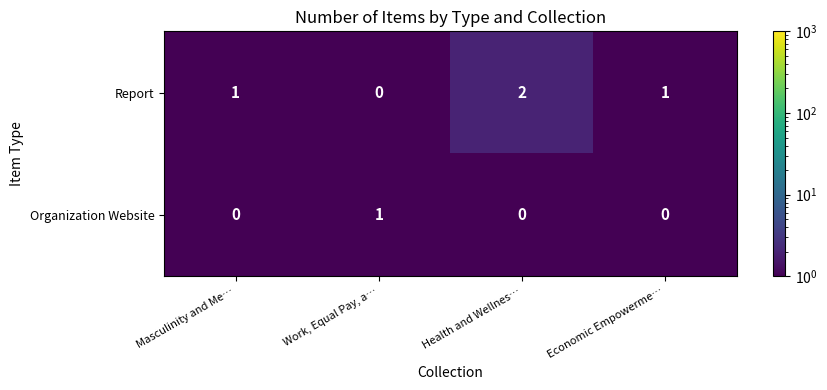

At which label does Report reach its minimum?

Work, Equal Pay, a…